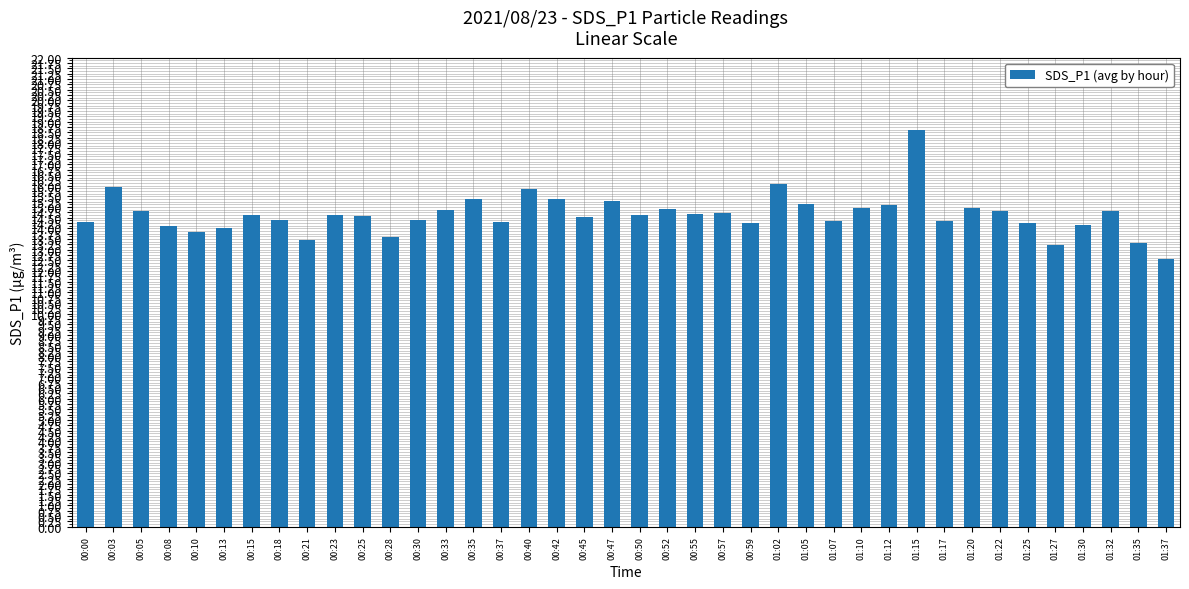

The chart shows a value of 14.3 at 01:17. True or false?

True